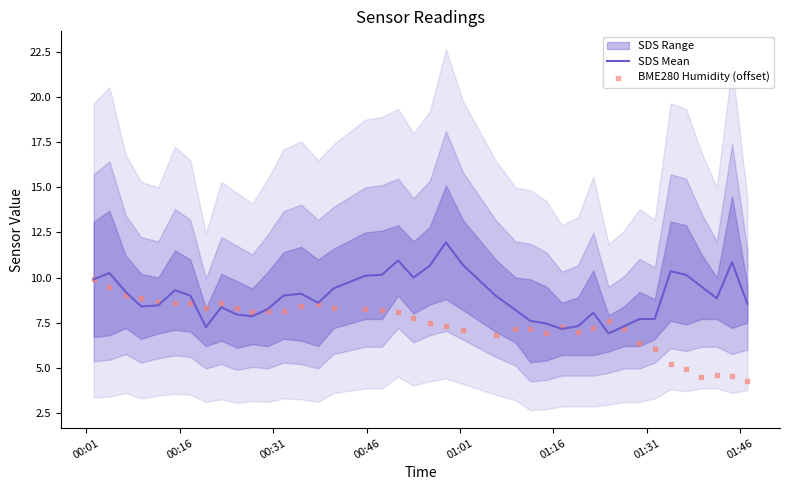

Which series reaches the minimum Y coordinate?

BME280 Humidity (offset)